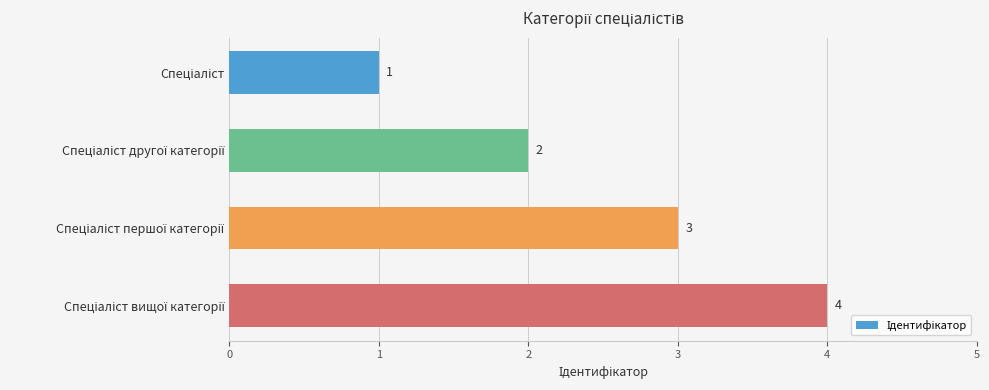

What is the sum of all values?

10